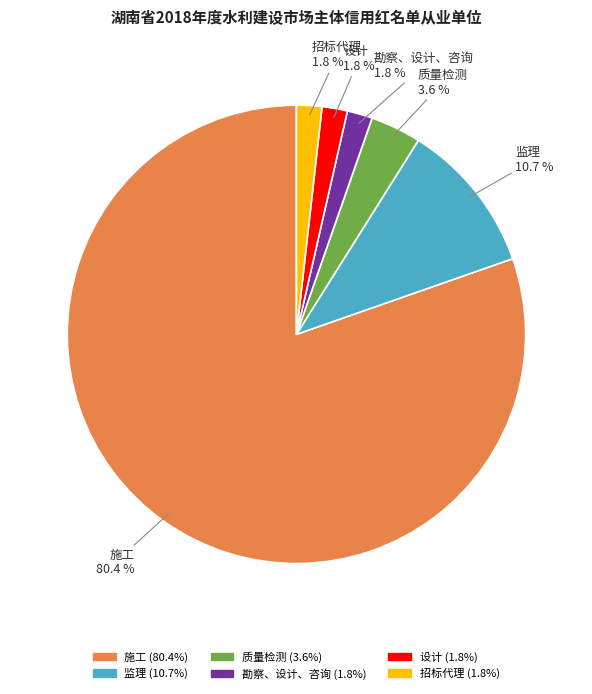

Is the sum of 勘察、设计、咨询 and 设计 greater than half?

No